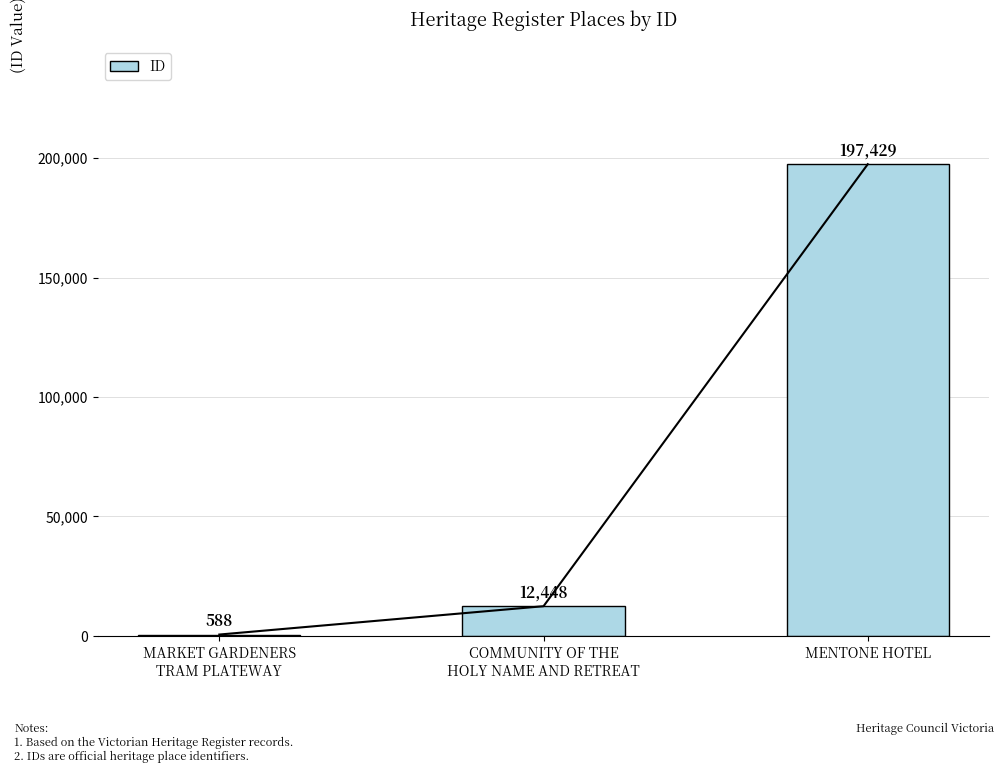

The chart shows a value of 257876 at MENTONE HOTEL. True or false?

False